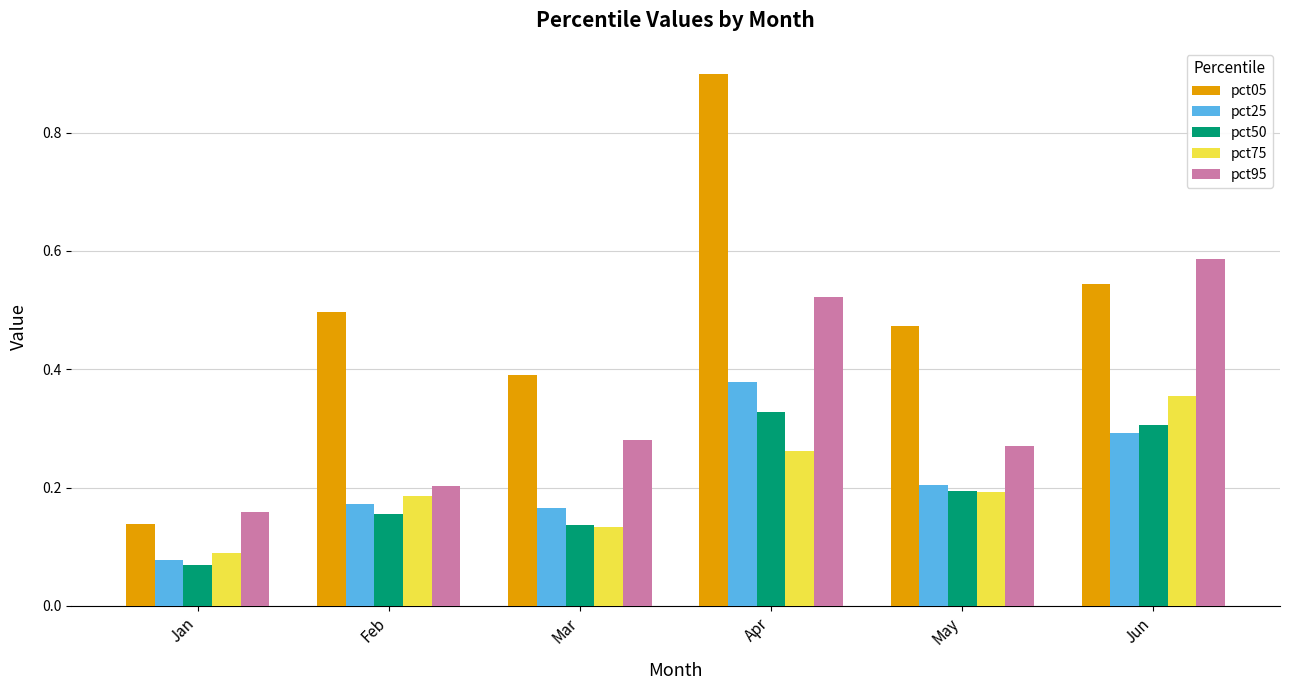

Is it true that pct05 equals 0.9 at Apr?

True